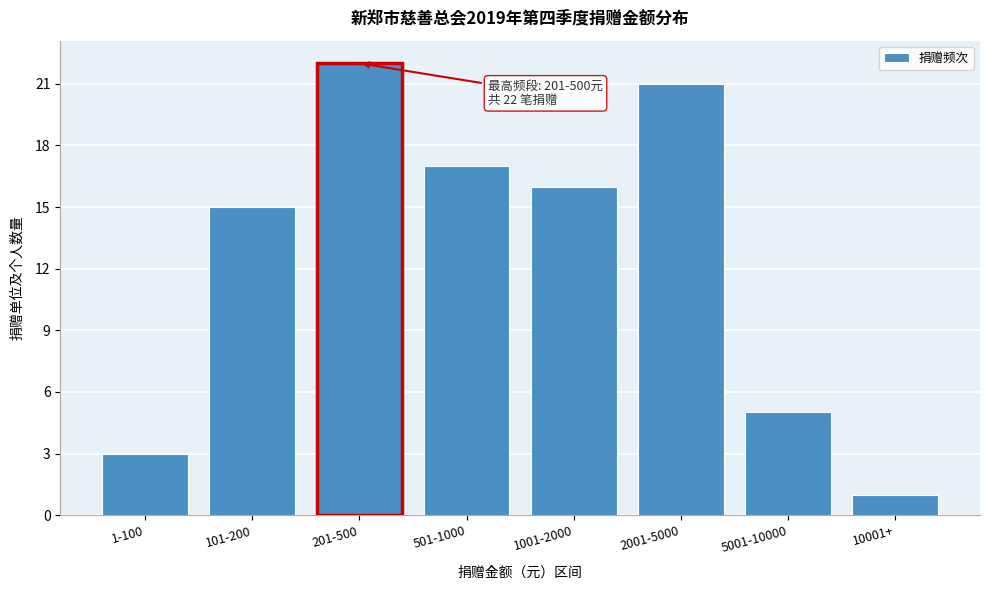

Reading left to right, transcribe all the data shown in this chart.

1-100=3	101-200=15	201-500=22	501-1000=17	1001-2000=16	2001-5000=21	5001-10000=5	10001+=1